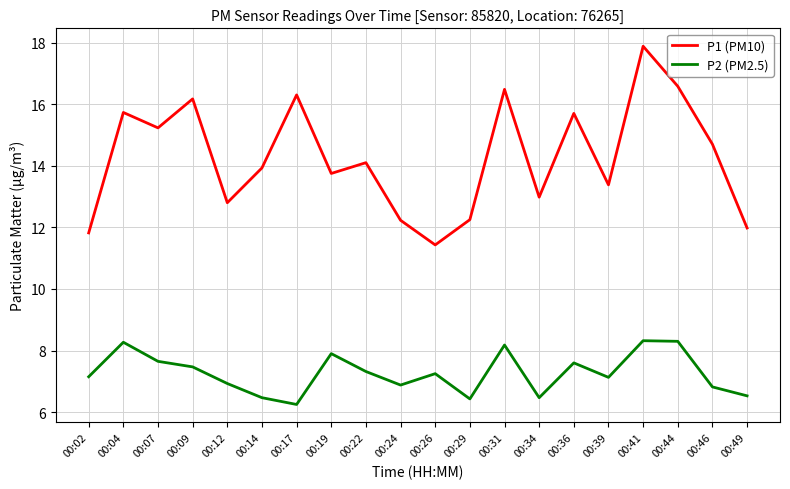

Rank the series by their average value, from highest to lowest.

P1 (PM10), P2 (PM2.5)